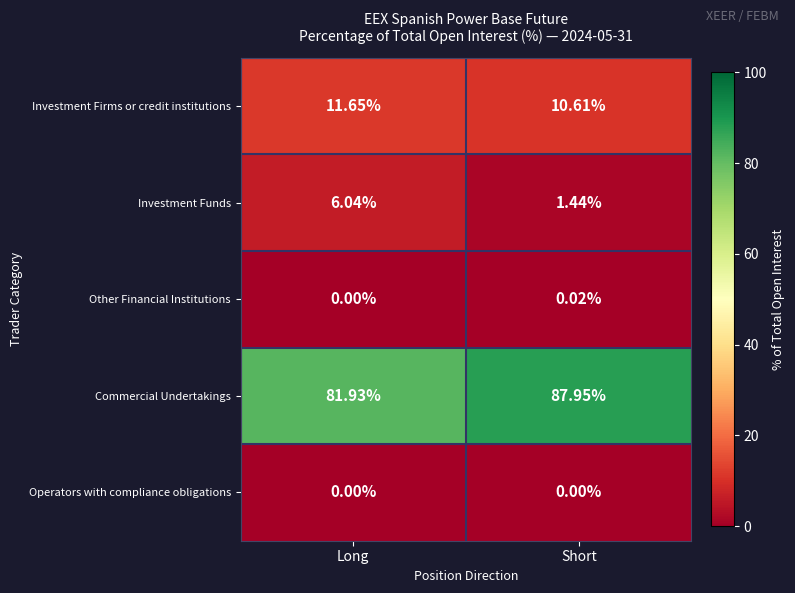

What is the total value across all series at Long?

99.6